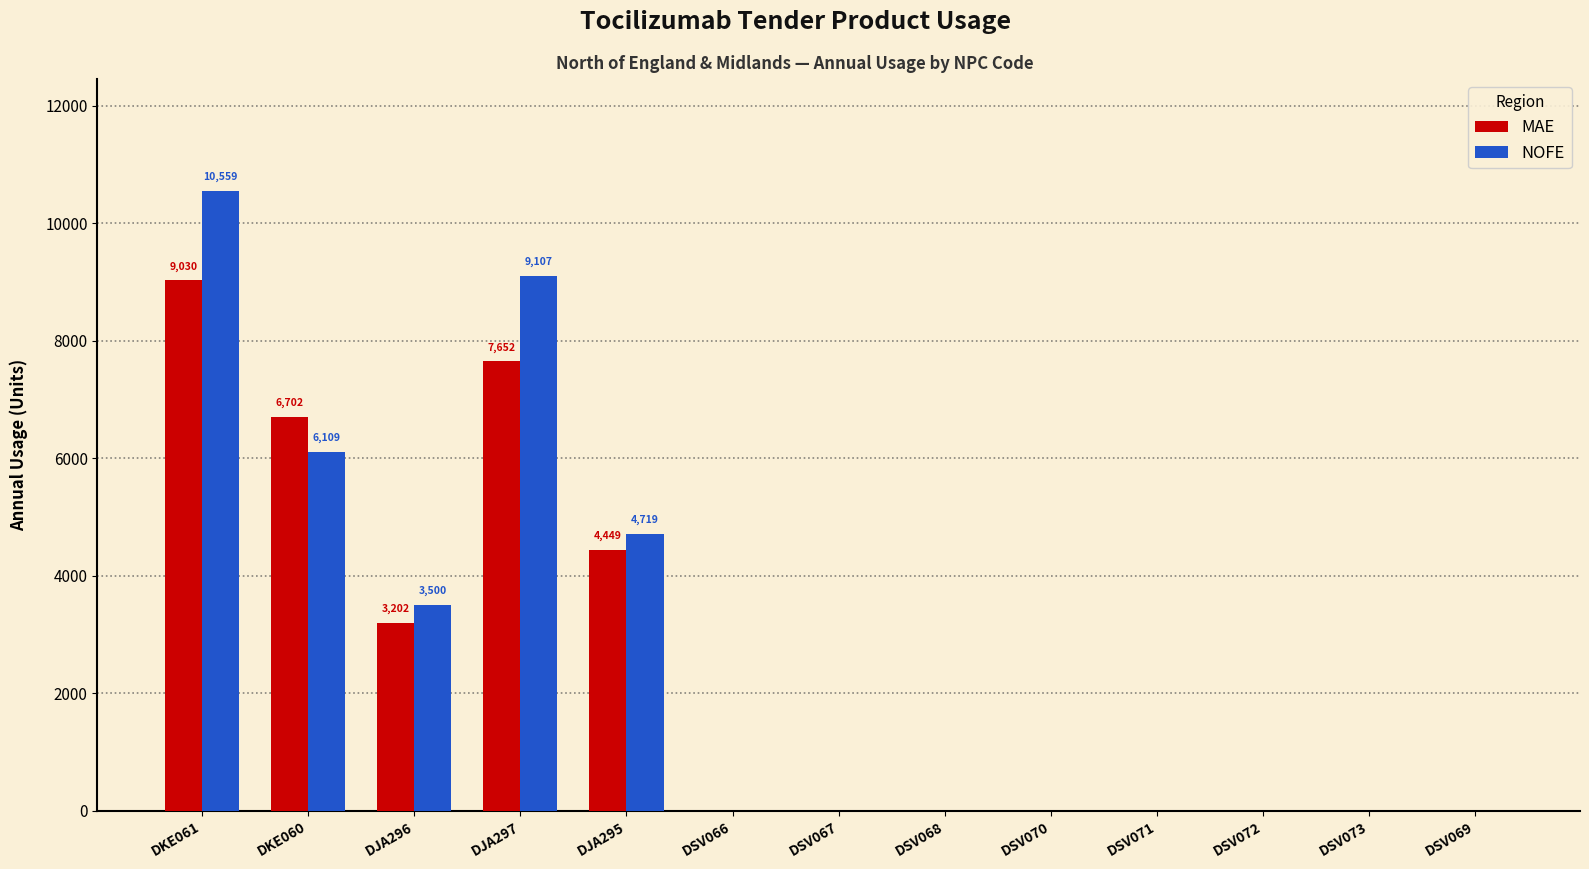

What is the greatest value displayed?

10559